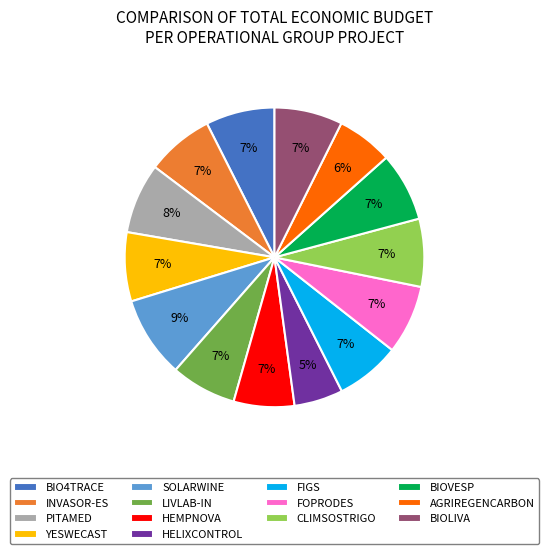

To the nearest percent, what portion does BIOLIVA represent?

7%